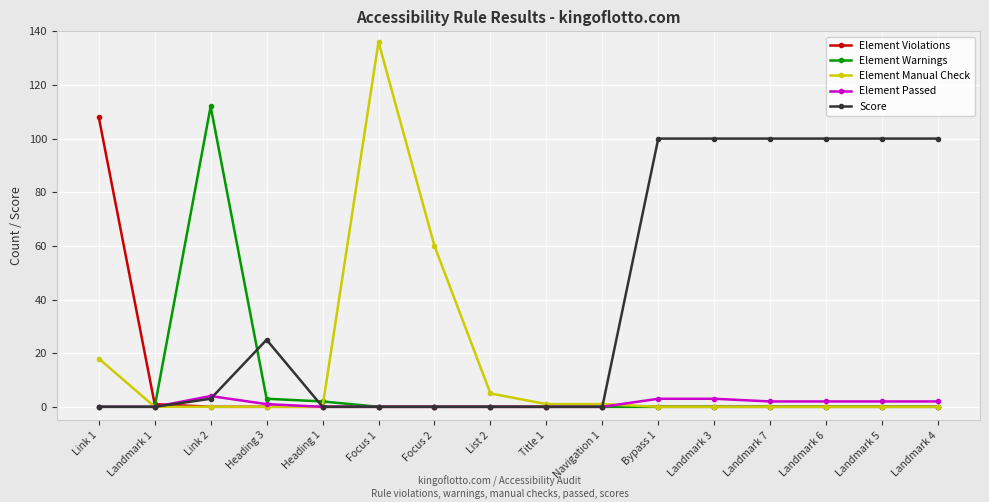

Where is the first local maximum for Element Warnings?

Link 2